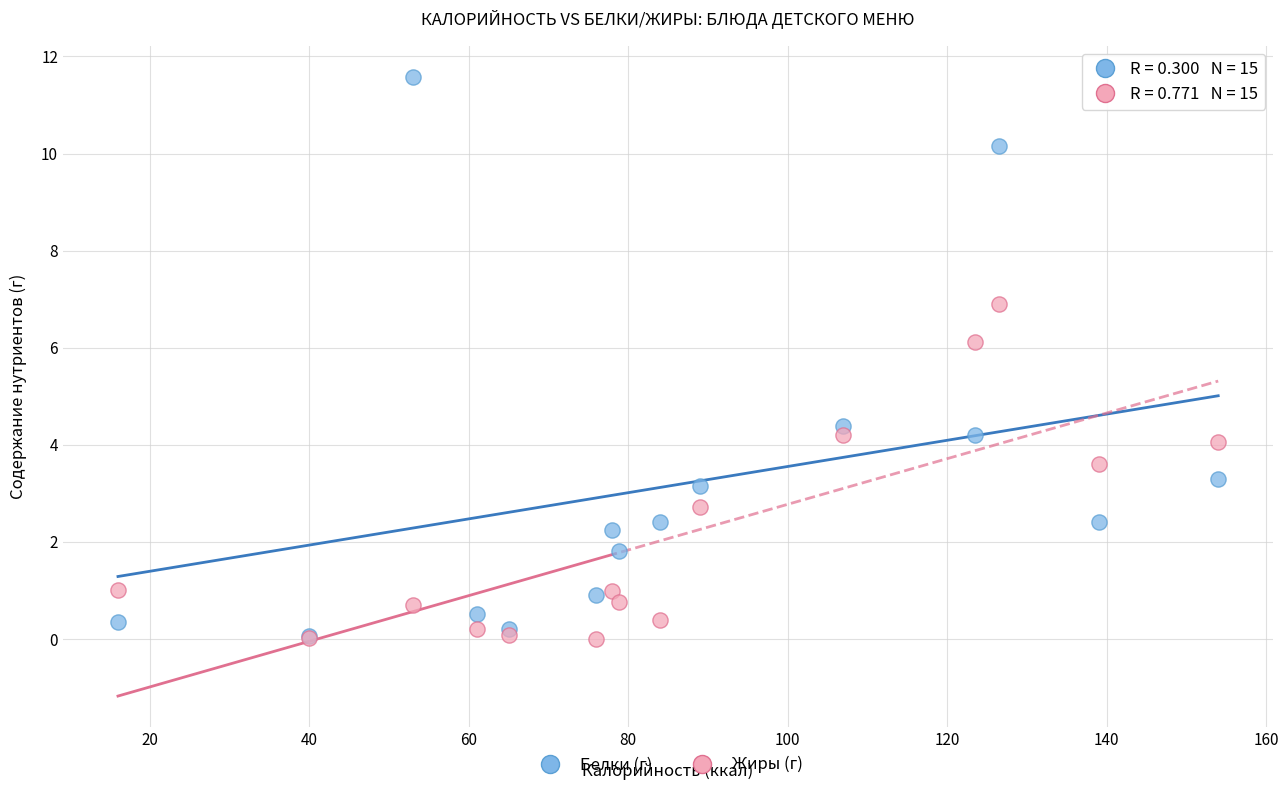

Across all series, what Y value is closest to 5?

4.4